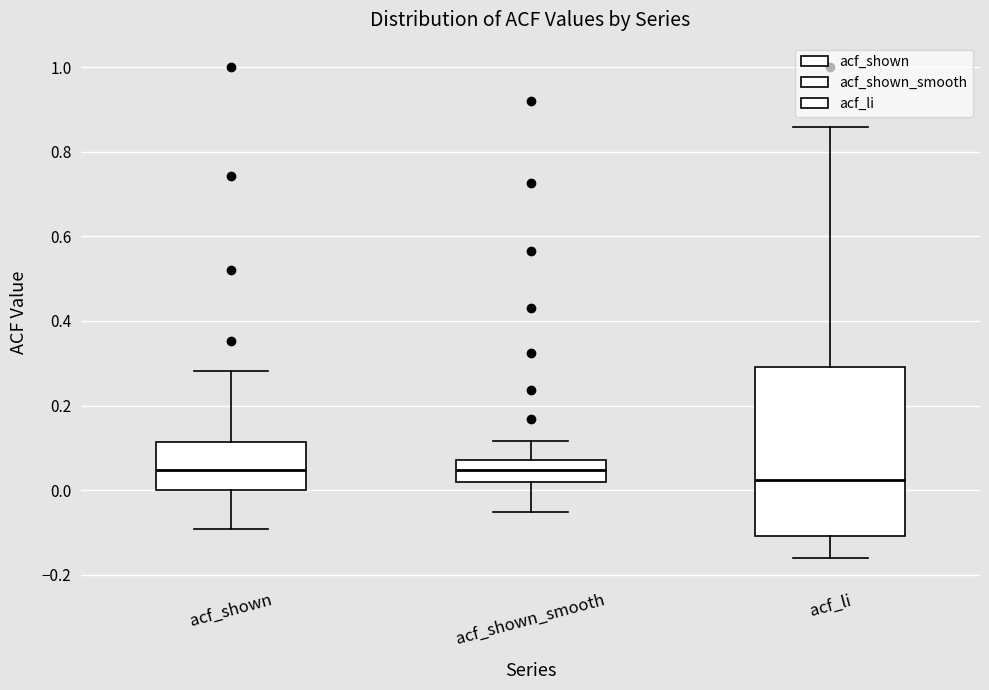

Reading left to right, transcribe this box plot: for each box, give where its median line is, the range the box spans, and where its two whiskers end, as read against the y-axis. The values are not printed on the chart, so give them approximately, as read against the axis.

acf_shown: median 0.04, box 0.00 to 0.12, whiskers -0.10 to 0.28
acf_shown_smooth: median 0.04, box 0.02 to 0.08, whiskers -0.06 to 0.12
acf_li: median 0.02, box -0.10 to 0.30, whiskers -0.16 to 0.86